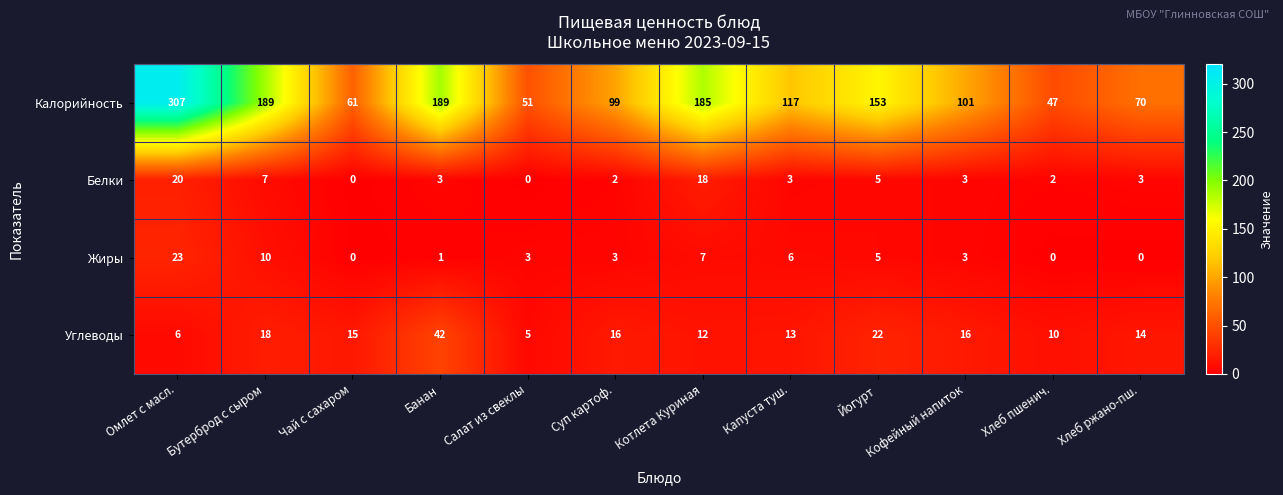

What is the difference between the Белки values at Йогурт and Салат из свеклы?

5